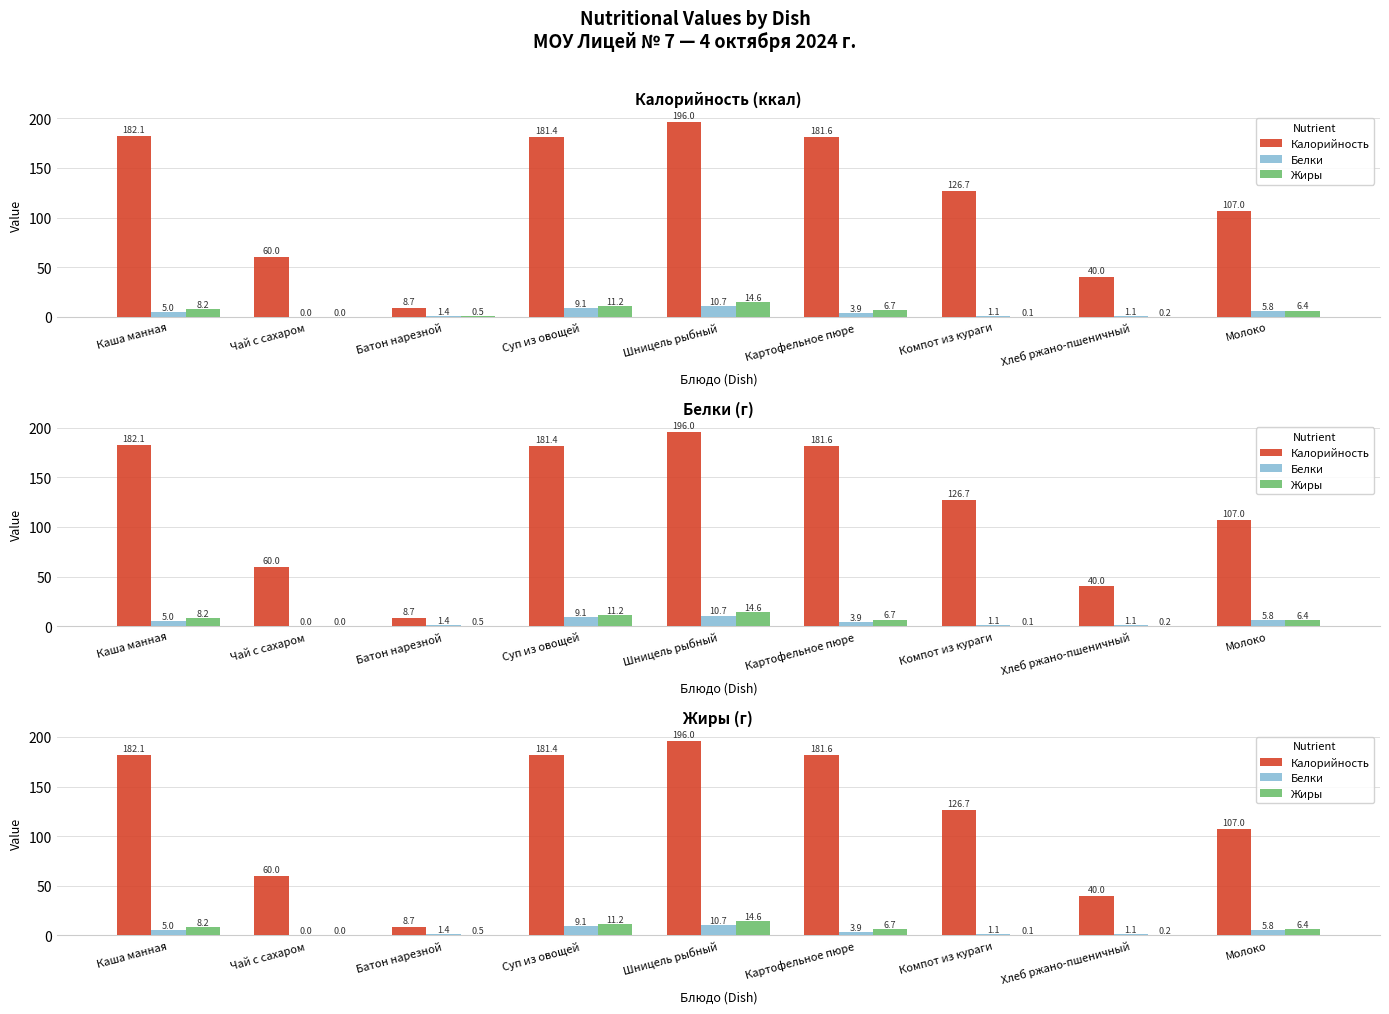

What value does the Белки series have at Шницель рыбный?

10.7